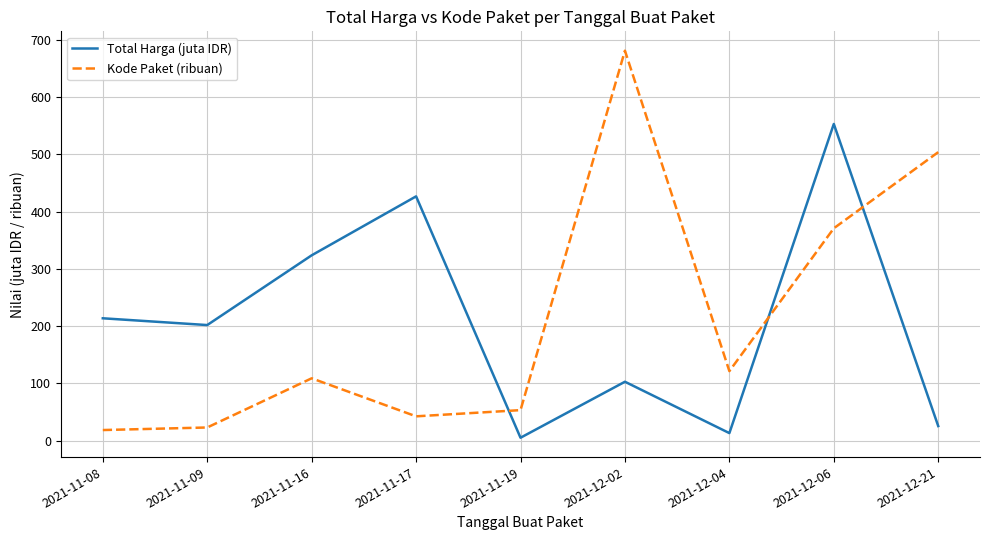

Rank the series by their maximum value, from lowest to highest.

Total Harga (juta IDR), Kode Paket (ribuan)